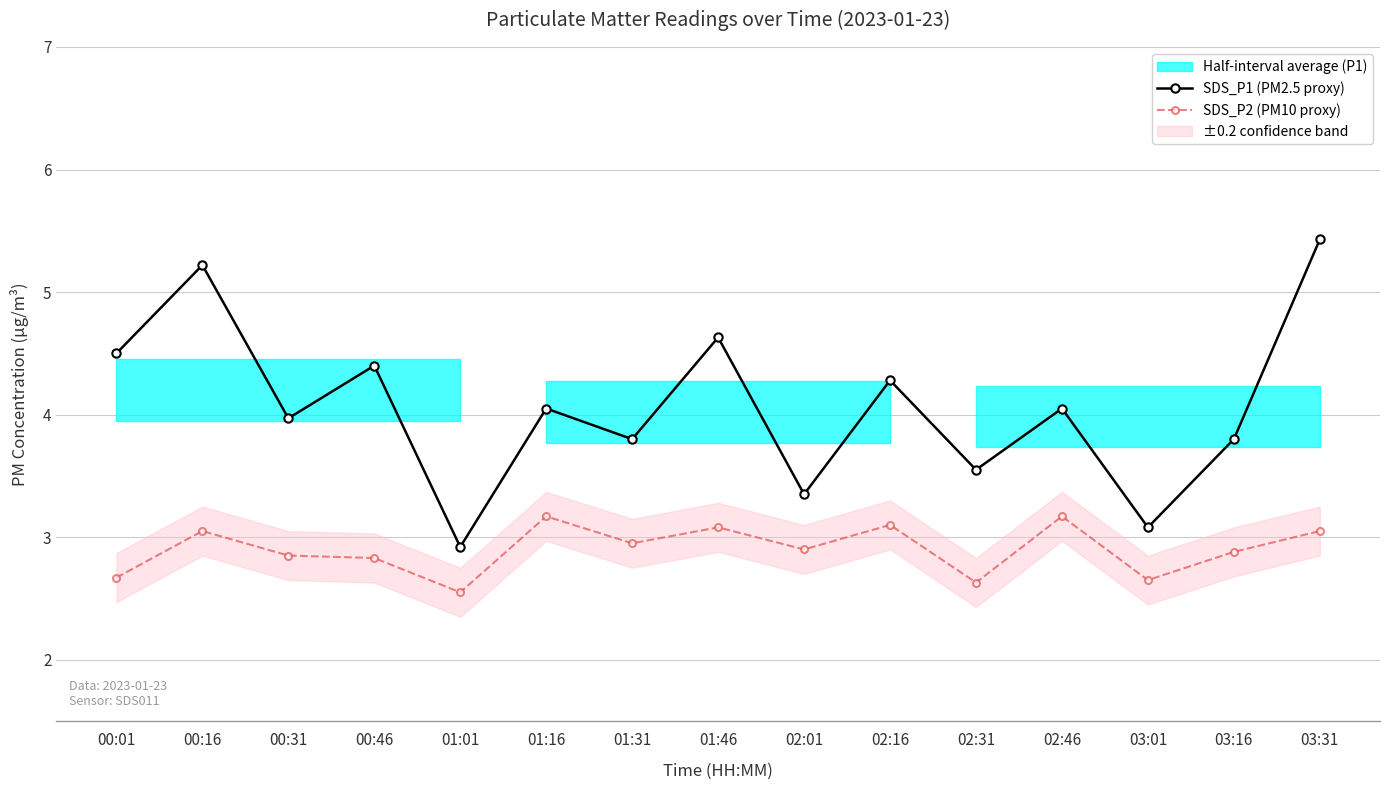

The SDS_P1 (PM2.5 proxy) series shows 4.4 at 00:46. True or false?

True